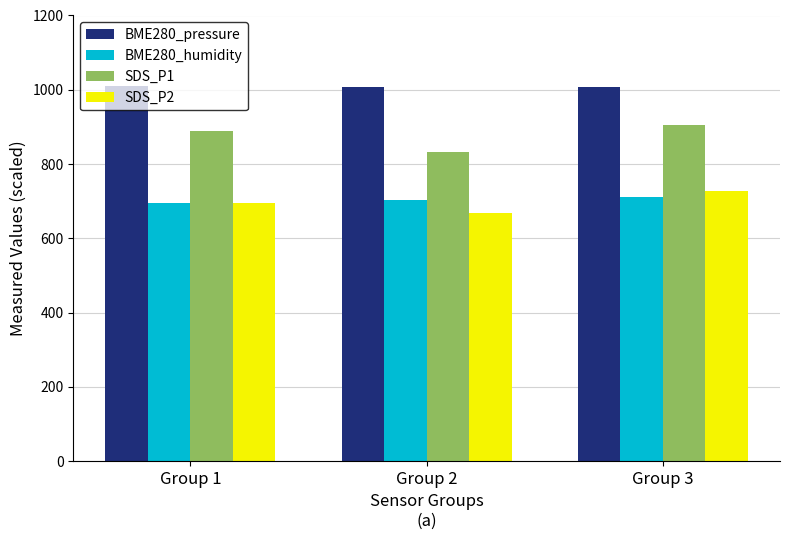

How many data points in SDS_P1 are less than 887?

1